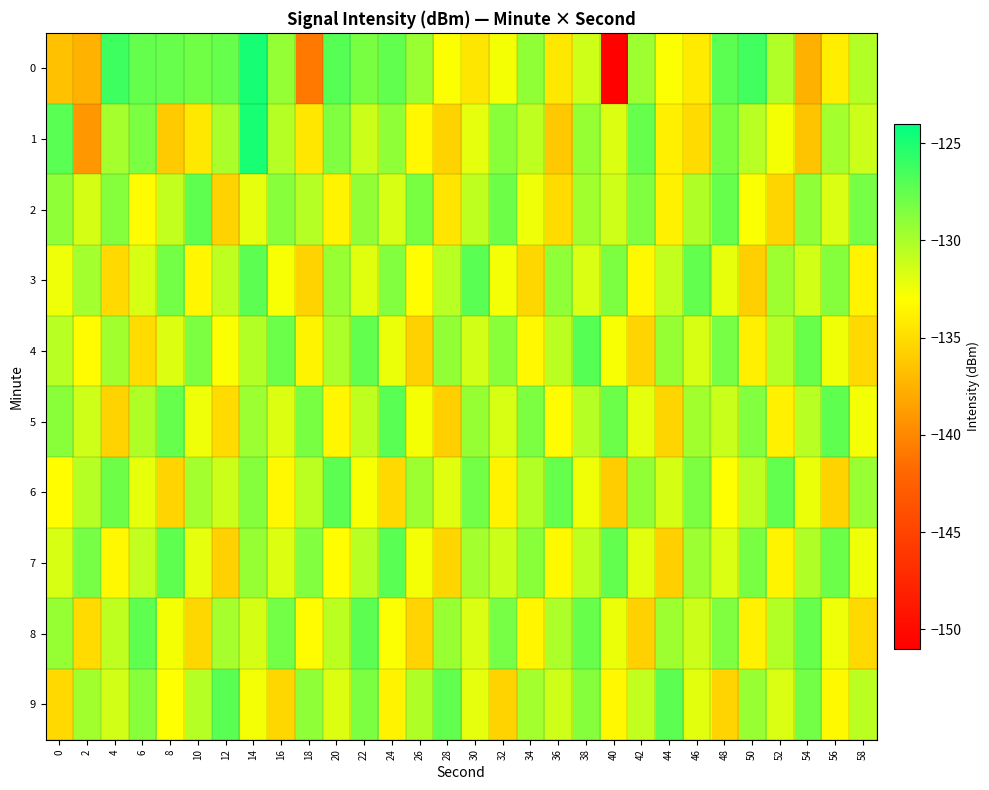

Reading left to right, what are all the values shown in this chart?

0: 0=-136.6	2=-137.5	4=-126.2	6=-127.6	8=-127.7	10=-128.0	12=-127.6	14=-124.8	16=-129.3	18=-140.9	20=-127.0	22=-128.3	24=-127.4	26=-129.4	28=-132.9	30=-134.4	32=-132.7	34=-129.1	36=-134.3	38=-131.3	40=-150.7	42=-129.6	44=-132.9	46=-134.1	48=-127.3	50=-126.3	52=-130.3	54=-137.6	56=-134.0	58=-130.3
1: 0=-127.2	2=-139.0	4=-129.8	6=-128.4	8=-136.1	10=-134.3	12=-130.1	14=-124.9	16=-130.4	18=-134.4	20=-128.5	22=-131.2	24=-129.1	26=-133.4	28=-135.6	30=-132.1	32=-128.9	34=-130.7	36=-136.2	38=-129.3	40=-131.8	42=-127.6	44=-133.9	46=-135.1	48=-128.3	50=-130.5	52=-132.7	54=-136.4	56=-129.8	58=-131.2
2: 0=-129.1	2=-131.5	4=-128.7	6=-133.2	8=-130.9	10=-127.4	12=-135.6	14=-132.1	16=-128.8	18=-130.4	20=-133.7	22=-129.2	24=-131.6	26=-128.3	28=-134.5	30=-130.8	32=-127.9	34=-132.4	36=-135.1	38=-129.7	40=-131.3	42=-128.5	44=-133.8	46=-130.2	48=-127.6	50=-132.9	52=-135.4	54=-129.1	56=-131.7	58=-128.2
3: 0=-132.4	2=-129.8	4=-135.2	6=-131.6	8=-128.1	10=-133.5	12=-130.7	14=-127.3	16=-132.8	18=-135.6	20=-129.4	22=-131.9	24=-128.6	26=-133.1	28=-130.5	30=-127.2	32=-132.6	34=-135.3	36=-129.1	38=-131.7	40=-128.4	42=-133.3	44=-130.9	46=-127.5	48=-132.2	50=-135.8	52=-129.6	54=-131.4	56=-128.7	58=-133.7
4: 0=-130.5	2=-133.2	4=-129.7	6=-135.1	8=-131.8	10=-128.4	12=-132.9	14=-130.3	16=-127.8	18=-133.6	20=-130.1	22=-127.5	24=-132.3	26=-135.7	28=-129.2	30=-131.4	32=-128.9	34=-133.4	36=-130.6	38=-127.1	40=-132.8	42=-135.5	44=-129.3	46=-131.6	48=-128.2	50=-133.9	52=-130.4	54=-127.7	56=-132.5	58=-135.2
5: 0=-128.9	2=-131.3	4=-135.6	6=-130.2	8=-127.6	10=-132.4	12=-135.1	14=-129.5	16=-131.8	18=-128.3	20=-133.5	22=-130.7	24=-127.2	26=-132.7	28=-135.8	30=-129.3	32=-131.6	34=-128.4	36=-133.2	38=-130.4	40=-127.8	42=-132.1	44=-135.4	46=-129.7	48=-131.1	50=-128.6	52=-133.8	54=-130.5	56=-127.4	58=-132.6
6: 0=-133.1	2=-130.4	4=-127.9	6=-132.2	8=-135.5	10=-129.8	12=-131.2	14=-128.7	16=-133.4	18=-130.6	20=-127.3	22=-132.8	24=-135.2	26=-129.6	28=-131.9	30=-128.1	32=-133.7	34=-130.3	36=-127.6	38=-132.5	40=-135.9	42=-129.2	44=-131.5	46=-128.4	48=-133.0	50=-130.7	52=-127.5	54=-132.3	56=-135.6	58=-129.4
7: 0=-131.6	2=-128.2	4=-133.4	6=-130.9	8=-127.4	10=-132.1	12=-135.7	14=-129.3	16=-131.8	18=-128.6	20=-133.1	22=-130.5	24=-127.2	26=-132.6	28=-135.4	30=-129.8	32=-131.2	34=-128.9	36=-133.3	38=-130.7	40=-127.5	42=-132.0	44=-135.8	46=-129.5	48=-131.7	50=-128.3	52=-133.6	54=-130.2	56=-127.8	58=-132.4
8: 0=-129.3	2=-135.1	4=-130.8	6=-127.4	8=-132.7	10=-135.3	12=-129.9	14=-131.5	16=-128.1	18=-133.2	20=-130.6	22=-127.3	24=-132.9	26=-135.5	28=-129.4	30=-131.7	32=-128.2	34=-133.5	36=-130.1	38=-127.7	40=-132.3	42=-135.7	44=-129.6	46=-131.2	48=-128.5	50=-133.8	52=-130.3	54=-127.6	56=-132.4	58=-135.2
9: 0=-135.2	2=-129.7	4=-131.4	6=-128.8	8=-133.0	10=-130.4	12=-127.2	14=-132.6	16=-135.3	18=-129.1	20=-131.8	22=-128.4	24=-133.7	26=-130.2	28=-127.5	30=-132.1	32=-135.6	34=-129.8	36=-131.3	38=-128.7	40=-133.4	42=-130.9	44=-127.3	46=-132.0	48=-135.5	50=-129.4	52=-131.7	54=-128.1	56=-133.3	58=-130.6